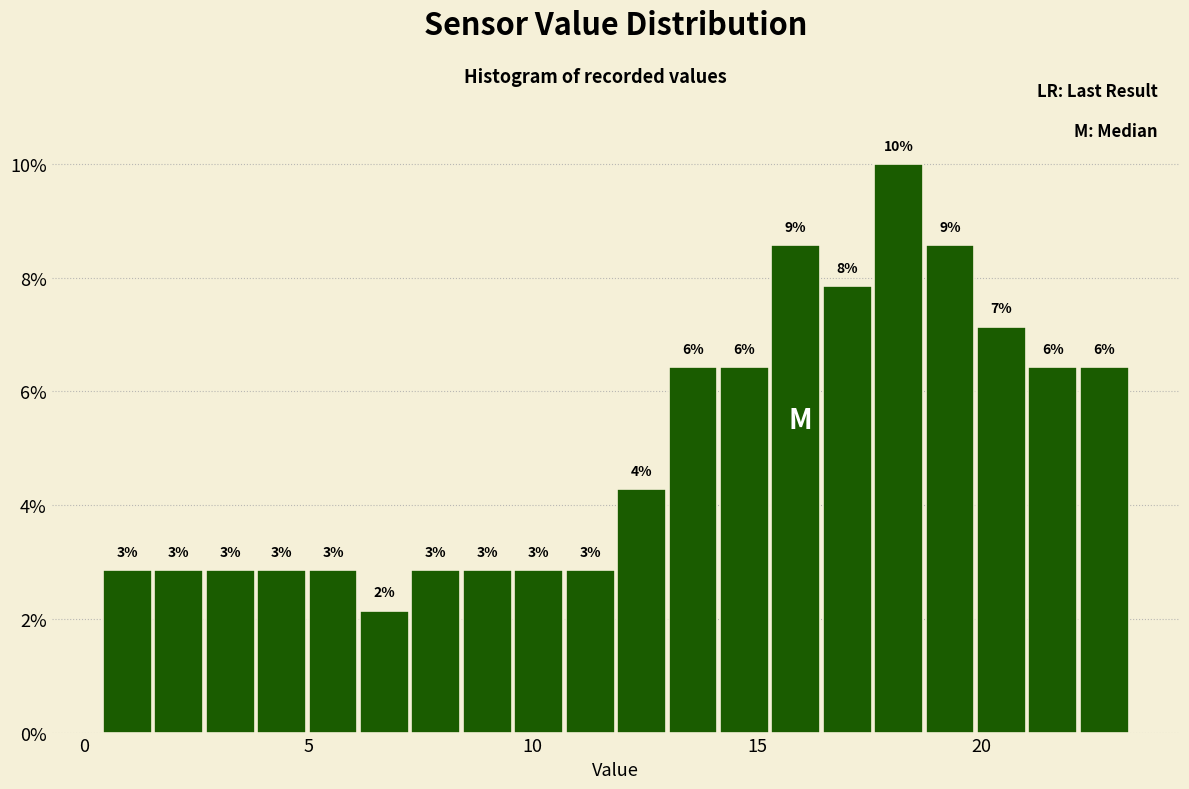

Around what value on the x-axis is the tallest bar? Give the approximate position of its centre, as read against the axis.

18.0